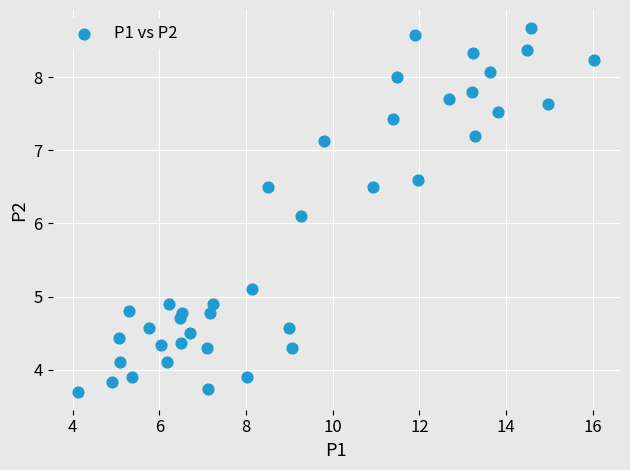

What is the range of Y values (max minus min)?

5.0